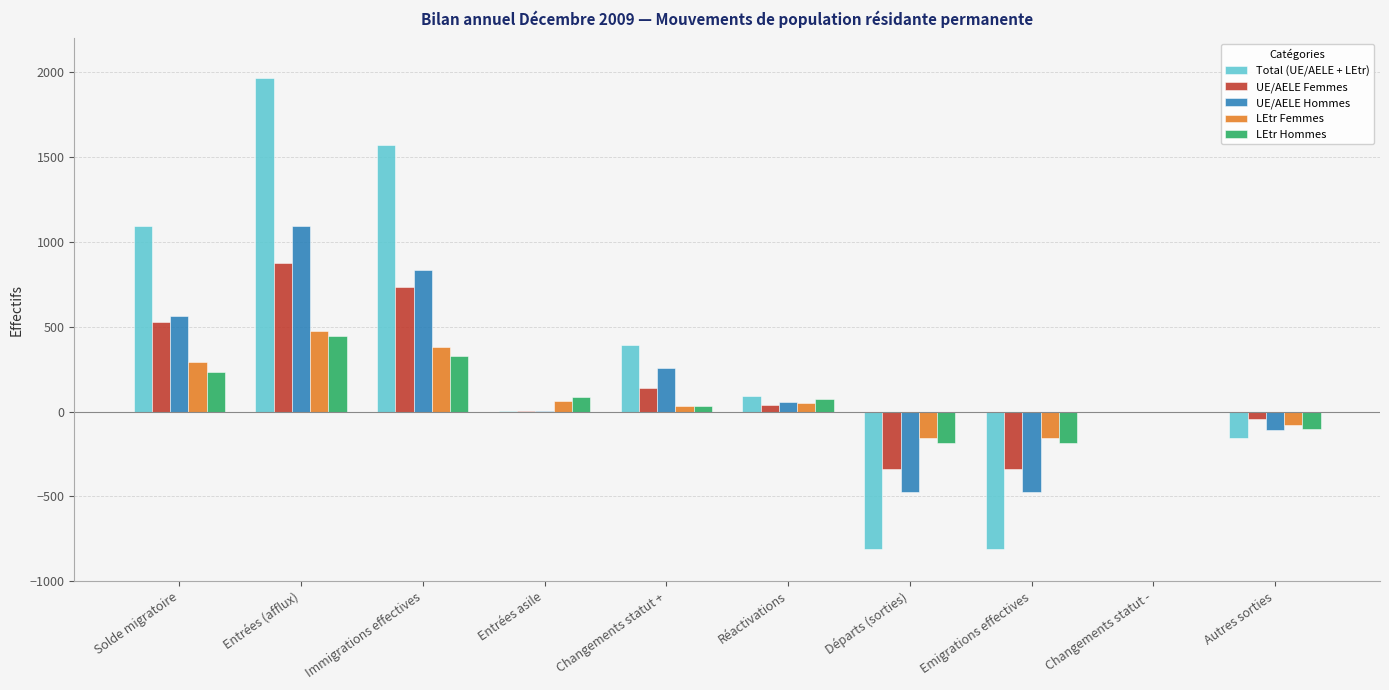

Is it true that UE/AELE Hommes equals -148 at Départs (sorties)?

False